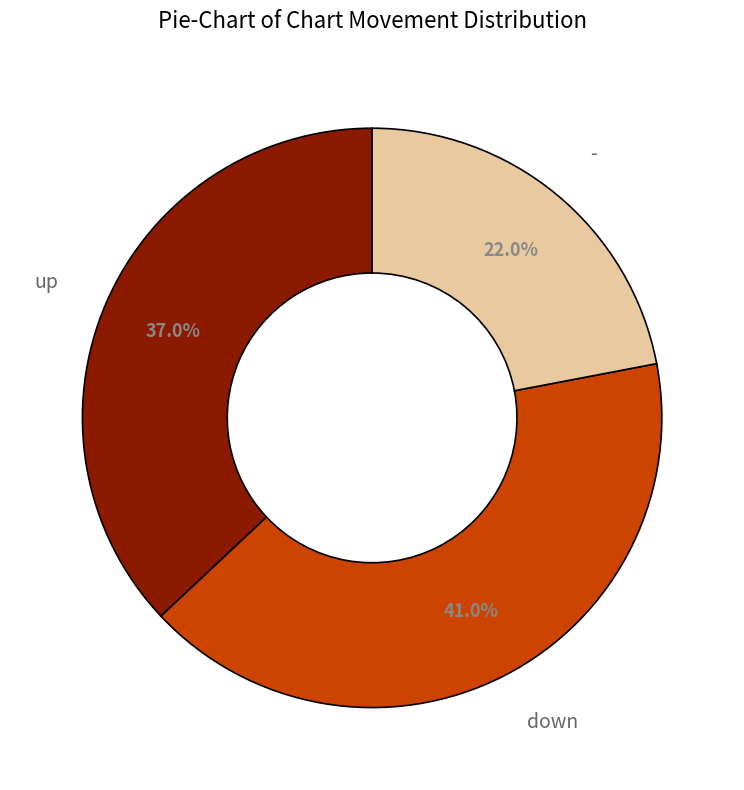

Does up account for over 50% of the chart?

No